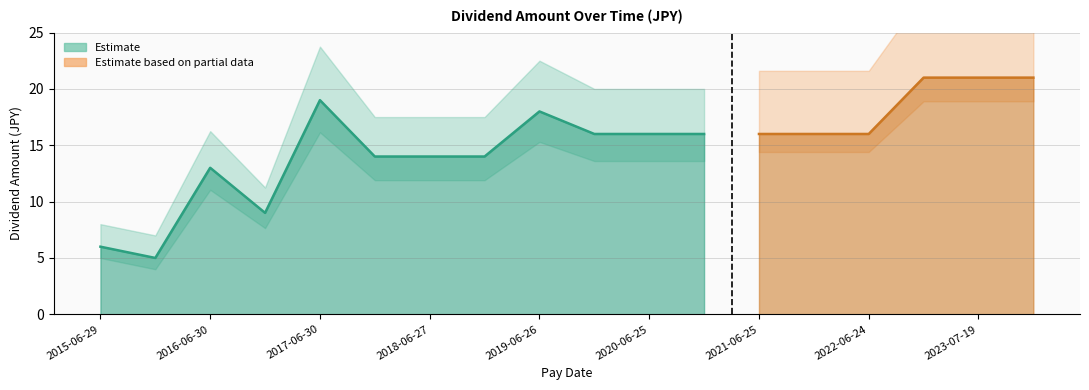

Rank the categories by value from highest to lowest.

2022-12-01, 2023-07-19, 2023-12-01, 2017-06-30, 2019-06-26, 2019-12-02, 2020-06-25, 2020-12-01, 2021-06-25, 2021-12-01, 2022-06-24, 2017-12-04, 2018-06-27, 2018-12-03, 2016-06-30, 2016-12-02, 2015-06-29, 2015-12-02